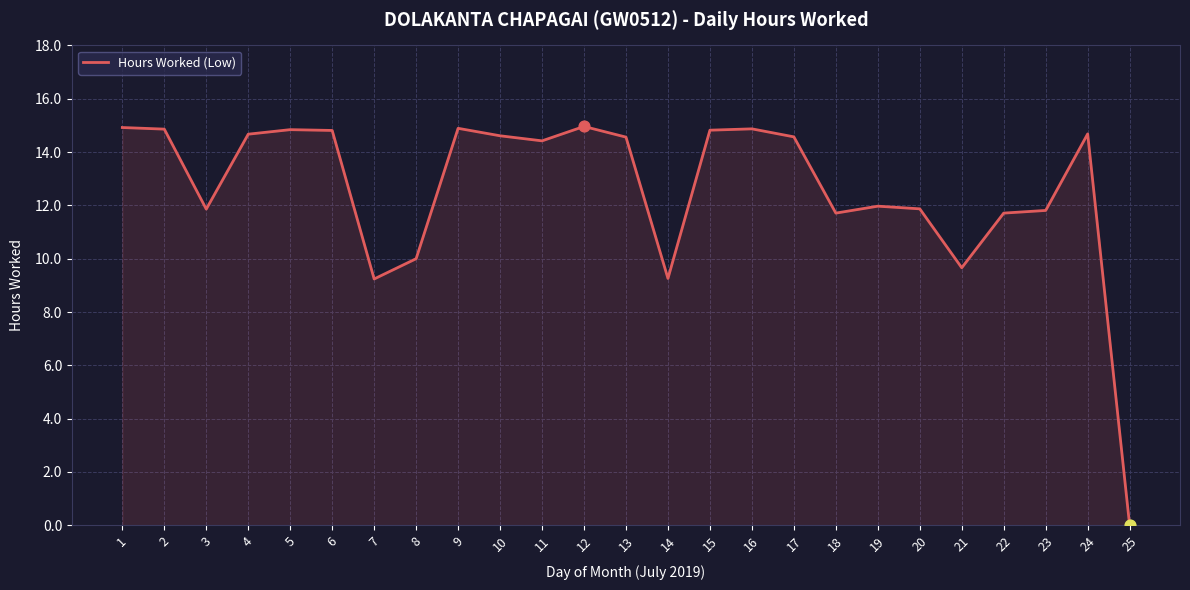

Approximately how many times larger is the value at 15 compared to 12?

1.0